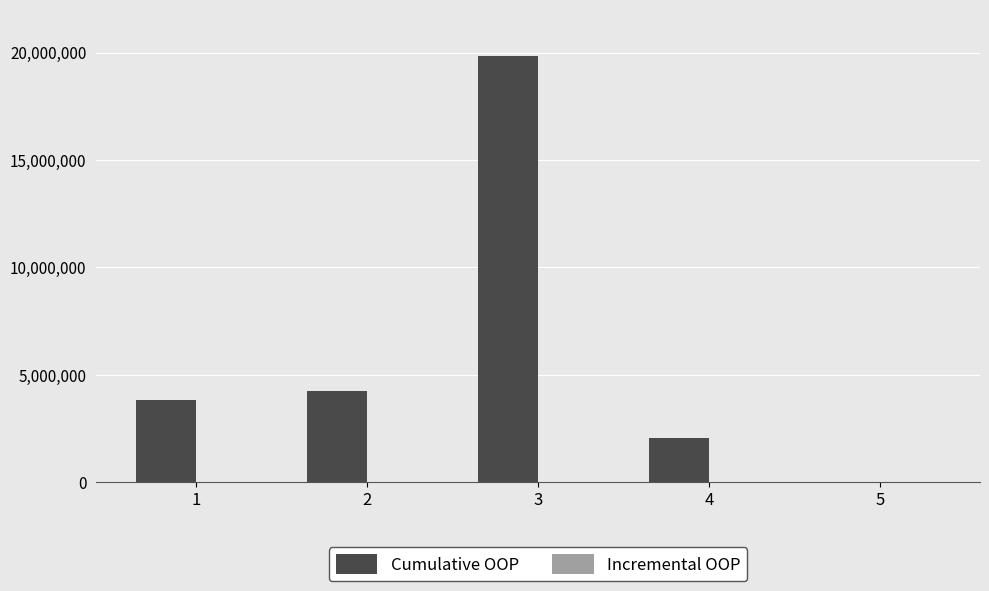

What is the maximum value shown in the chart?

19853523.0